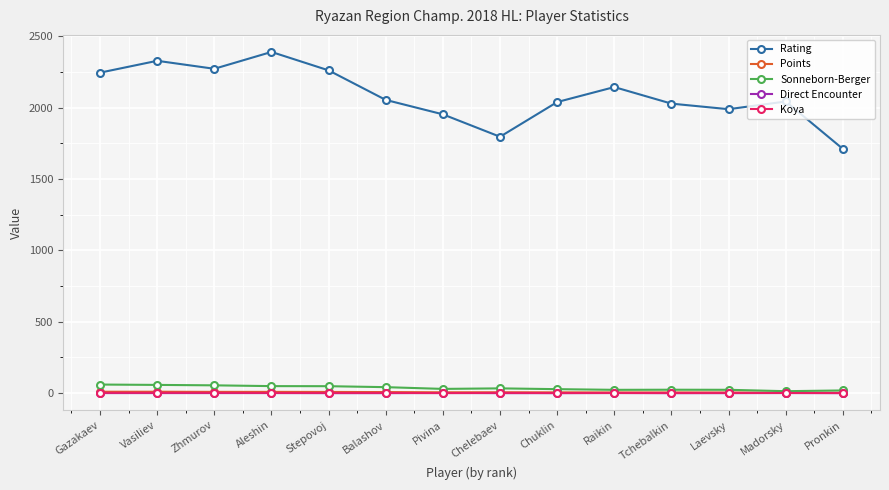

Between Gazakaev and Chelebaev, which series saw the biggest shift?

Rating